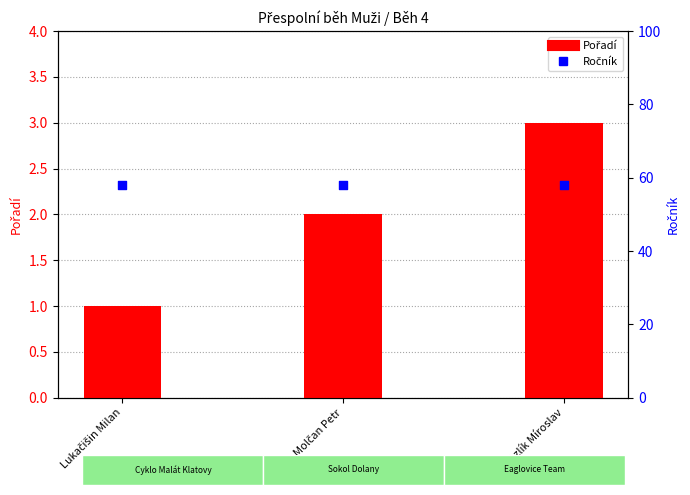

At which category is the sum across all series the highest?

Hanzlík Míroslav